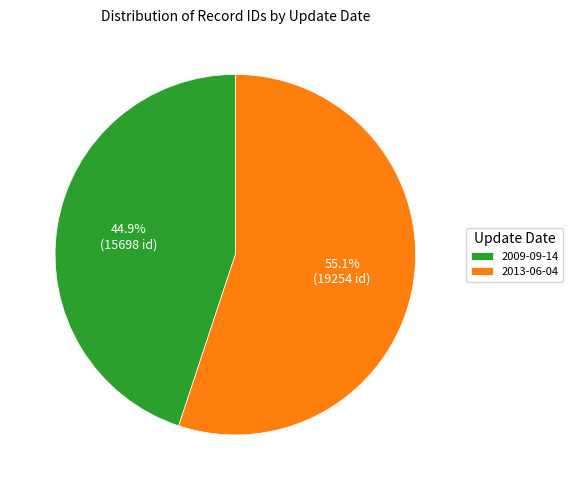

The 2009-09-14 slice represents 45% of the pie. True or false?

True